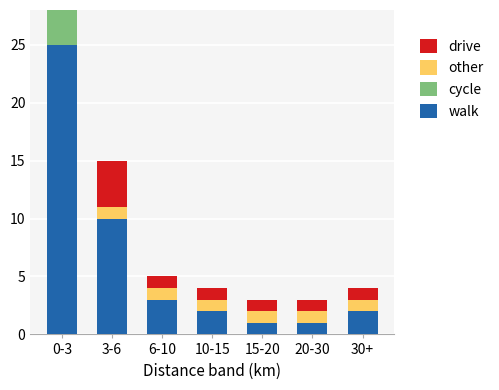

The walk series shows 2 at 15-20. True or false?

False